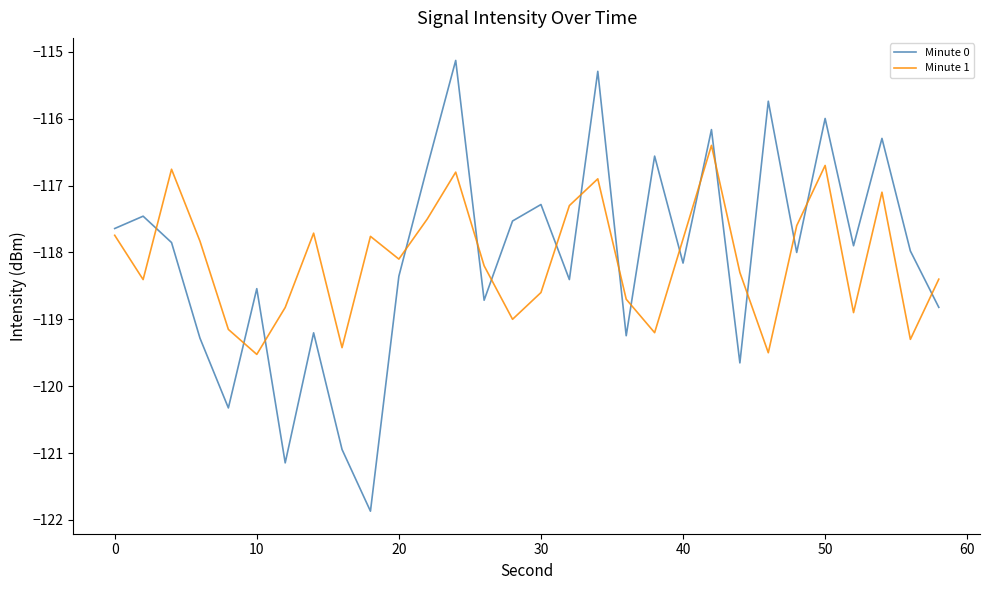

True or false: Minute 1 and Minute 0 cross at least once.

True